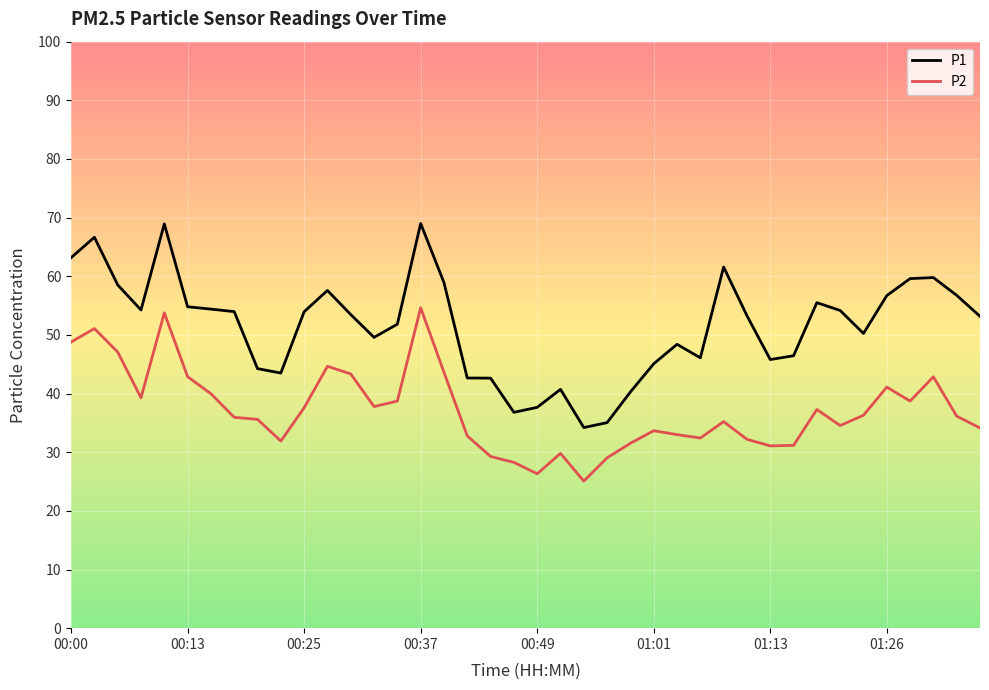

Which series has the widest spread of values?

P1